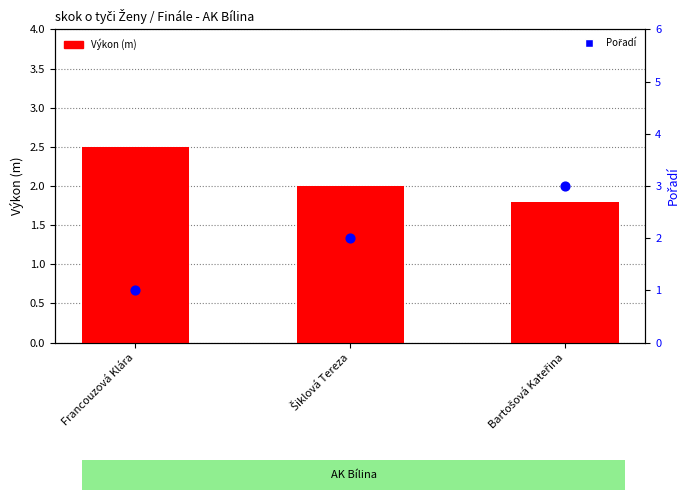

What are all the series names shown in the legend?

Výkon (m), Pořadí